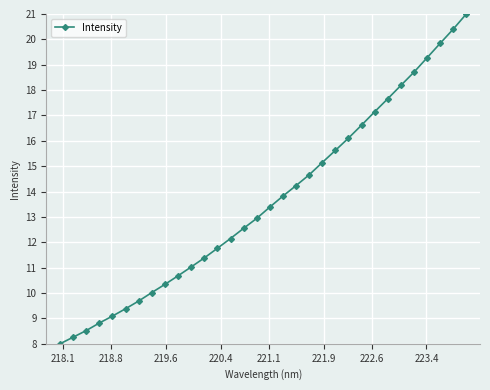

Reading right to left, transcribe all the data shown in this chart.

21.0	20.4	19.8	19.3	18.7	18.2	17.7	17.1	16.6	16.1	15.6	15.1	14.7	14.2	13.8	13.4	12.9	12.6	12.1	11.8	11.4	11.0	10.7	10.3	10.0	9.7	9.4	9.1	8.8	8.5	8.3	8.0